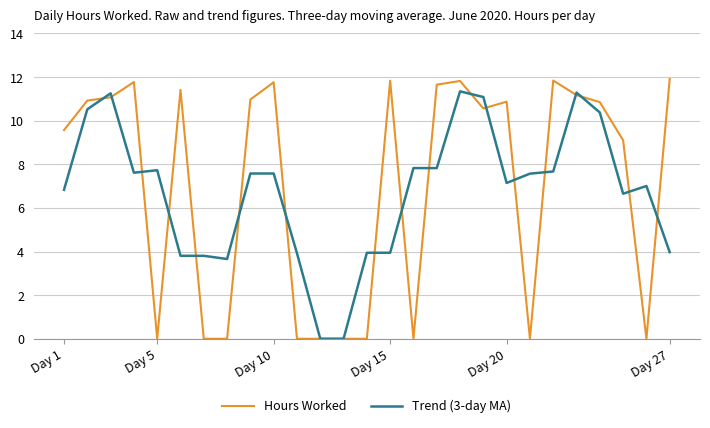

What is the maximum value shown in the chart?

11.9